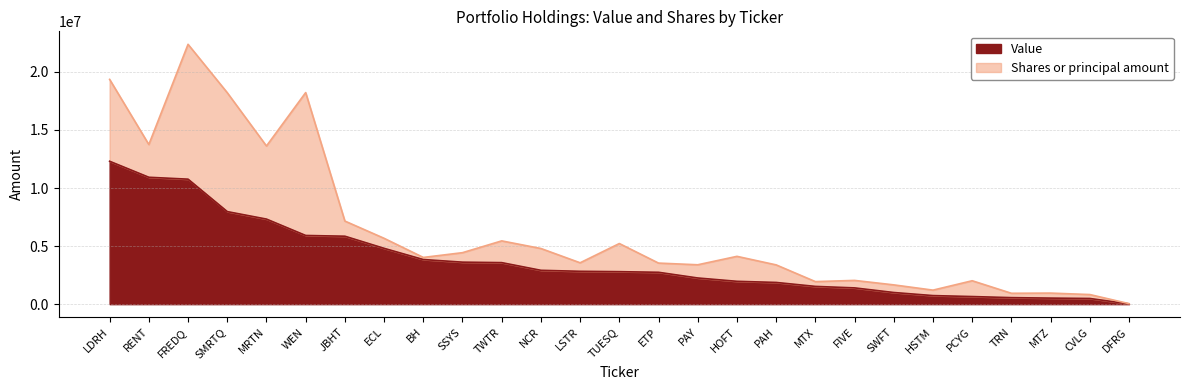

Rank the categories by value from highest to lowest.

LDRH, RENT, FREDQ, SMRTQ, MRTN, WEN, JBHT, ECL, BH, SSYS, TWTR, NCR, LSTR, TUESQ, ETP, PAY, HOFT, PAH, MTX, FIVE, SWFT, HSTM, PCYG, TRN, MTZ, CVLG, DFRG